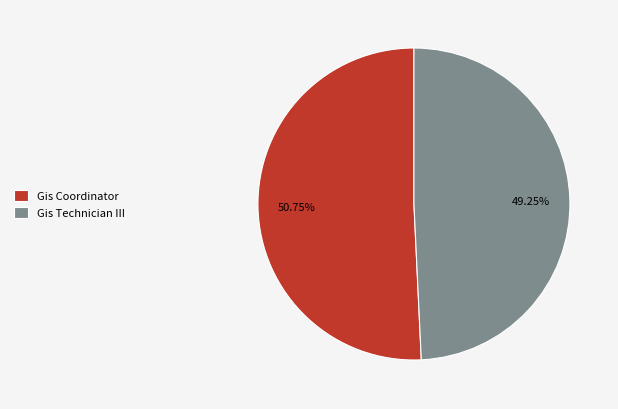

What is the smallest slice in the pie chart?

Gis Technician III